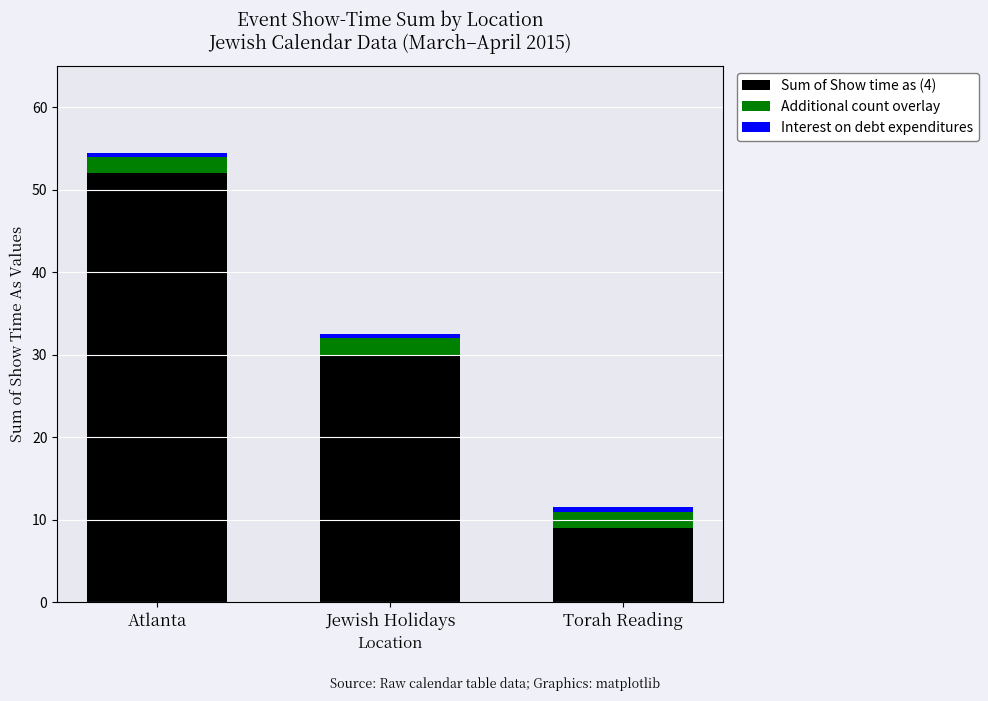

The Sum of Show time as (4) series shows 28.1 at Atlanta. True or false?

False